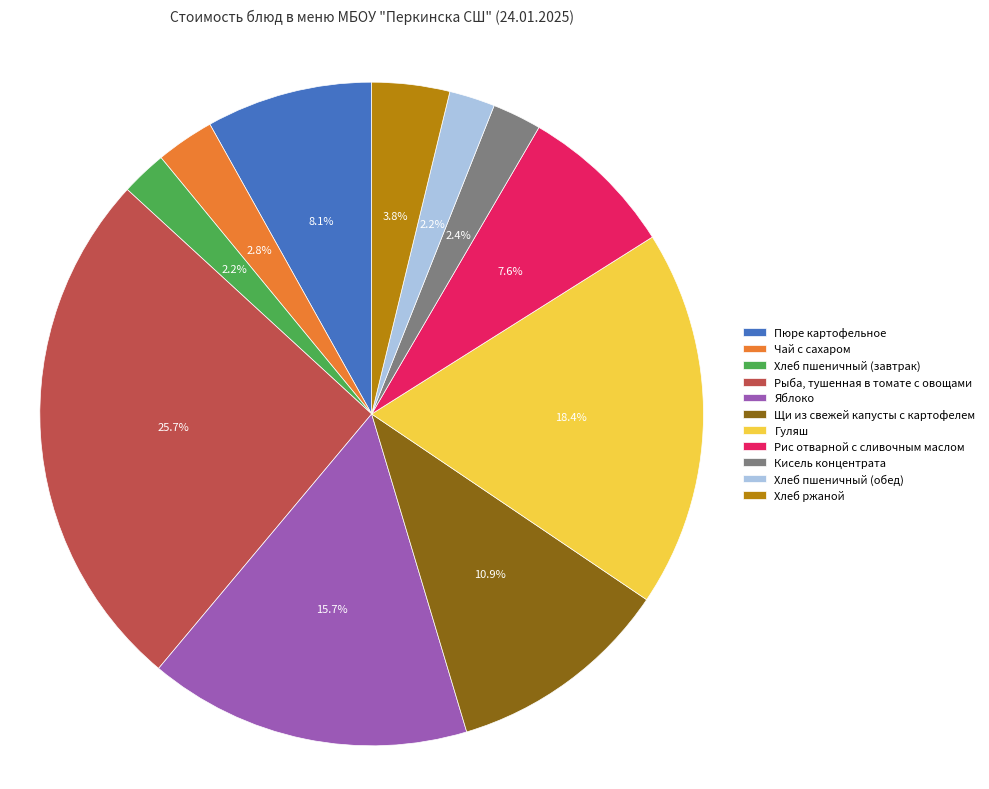

To the nearest percent, what percentage of the pie is Кисель концентрата?

2%